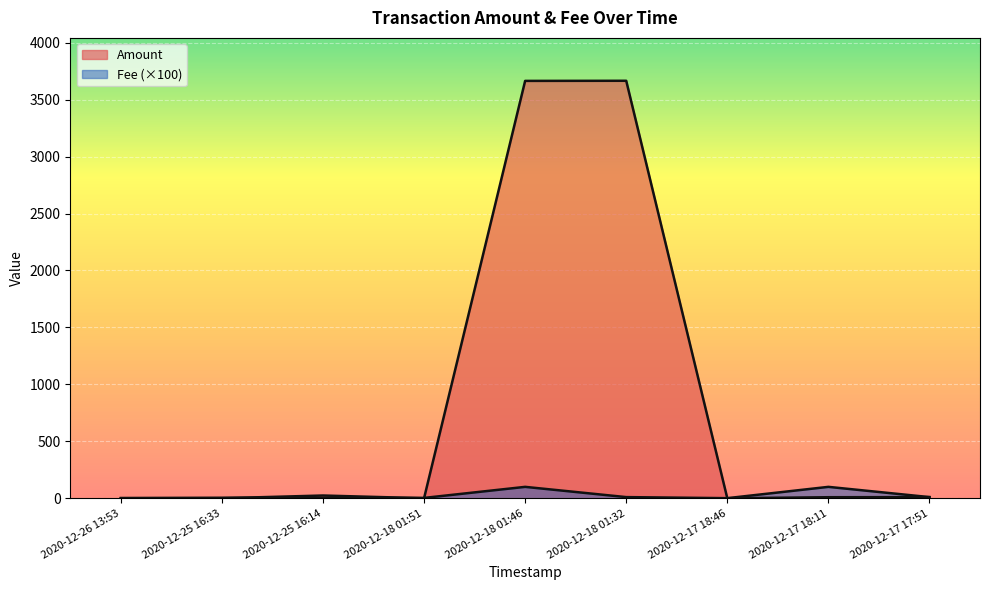

What are all the series names shown in the legend?

Amount, Fee